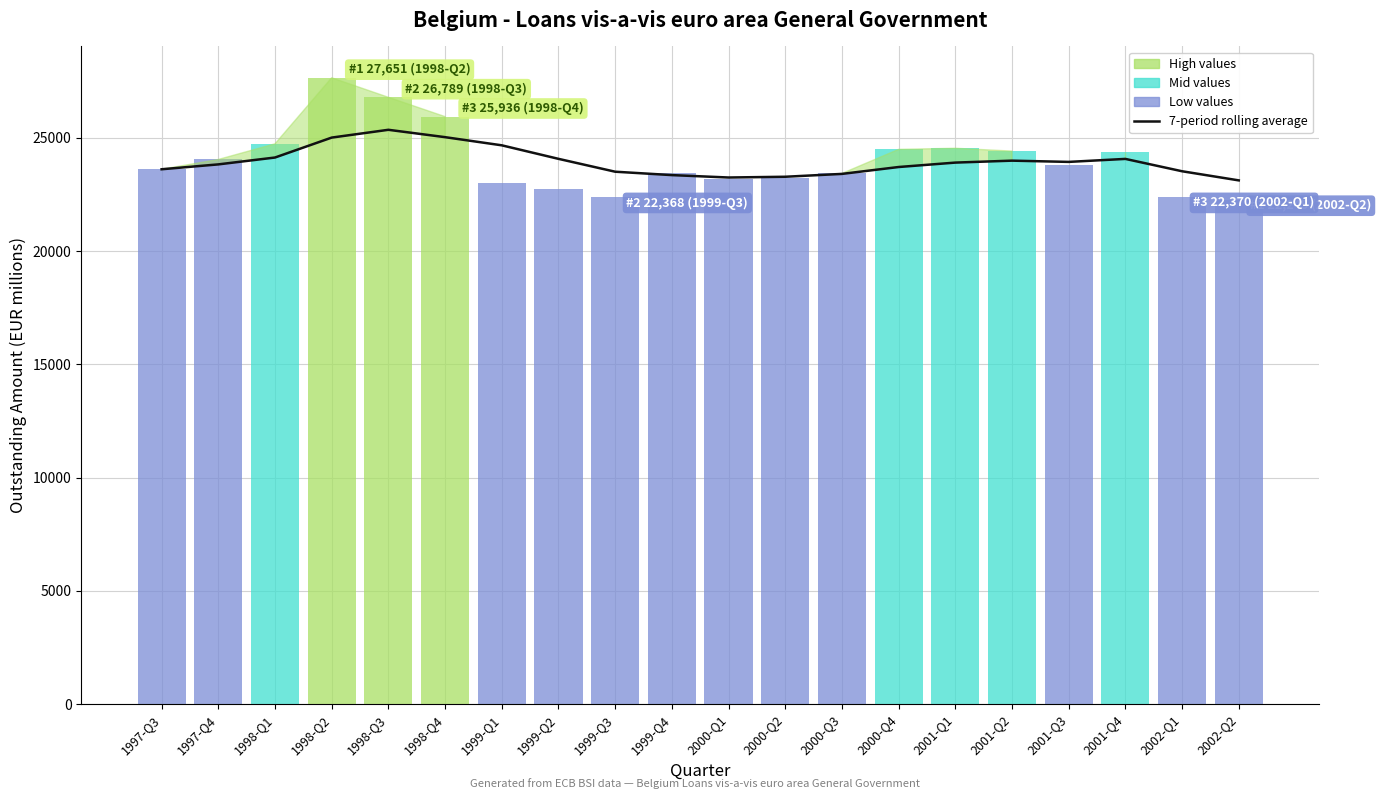

What is the average value?

23938